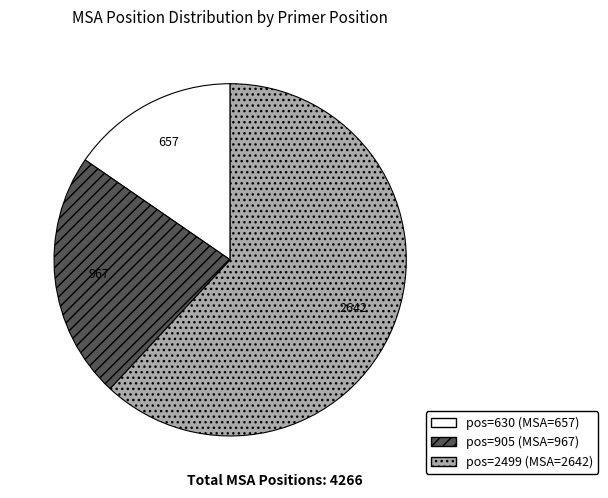

Does any single category account for the majority?

Yes